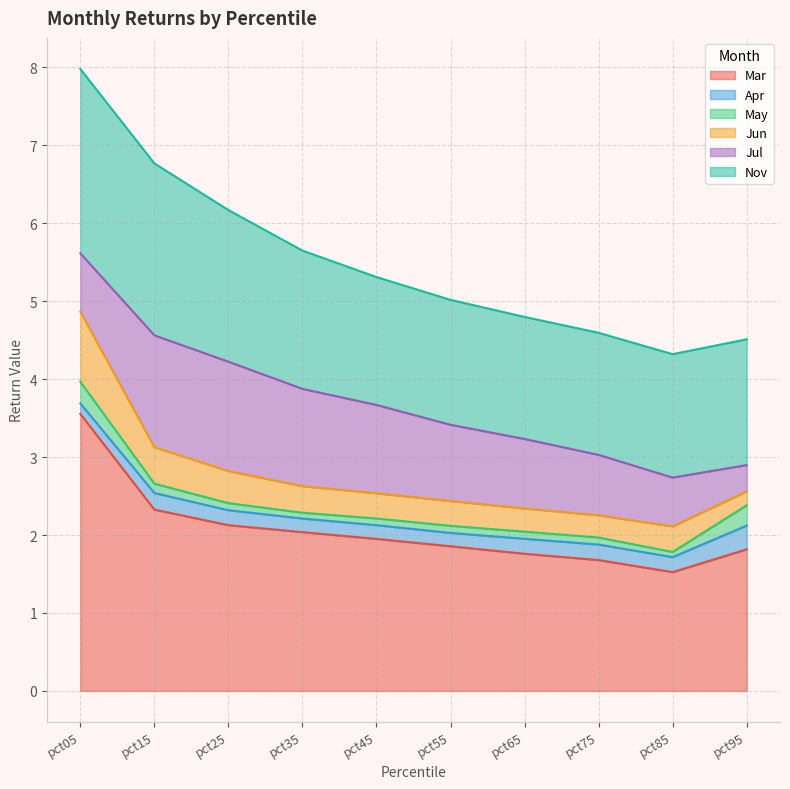

The value of Nov at pct25 is 1.9. True or false?

True